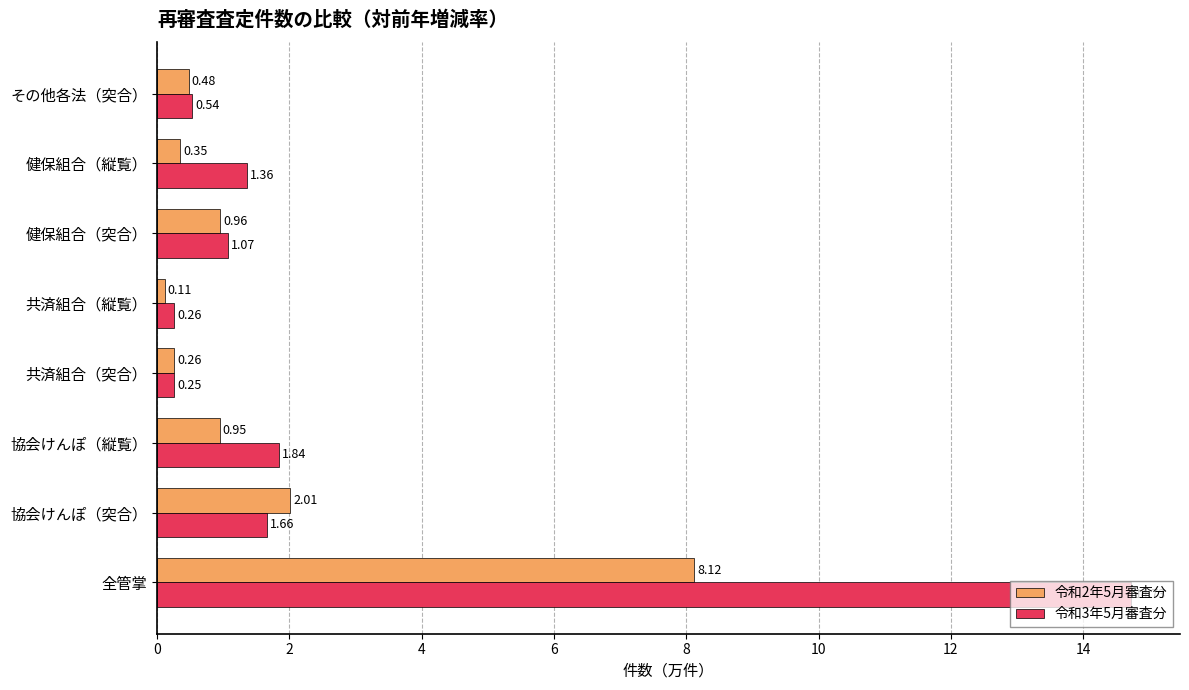

List the series in order of their peak value, lowest first.

令和2年5月審査分, 令和3年5月審査分